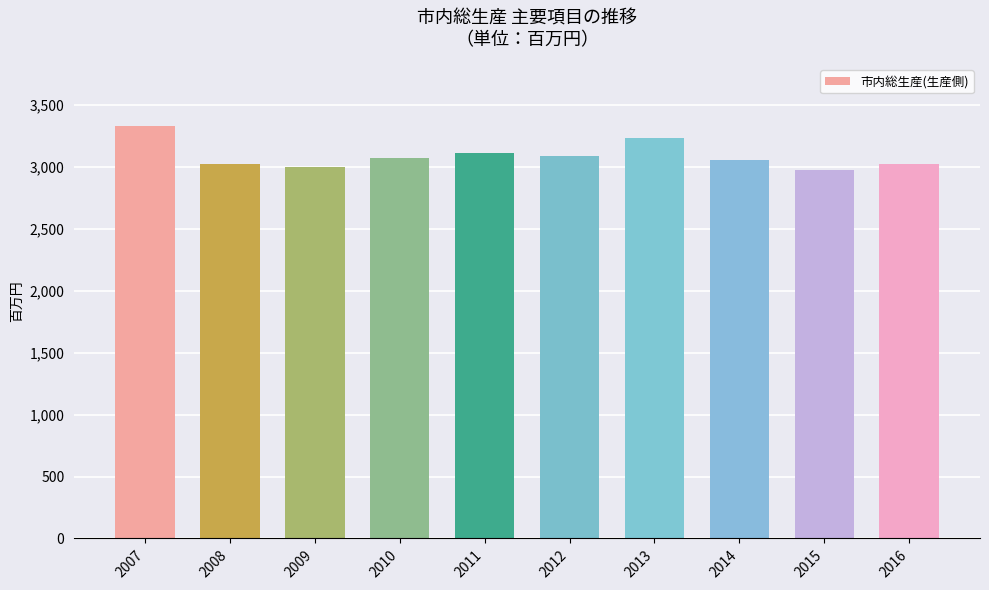

What is the difference between the second highest and second lowest values?

231829.6